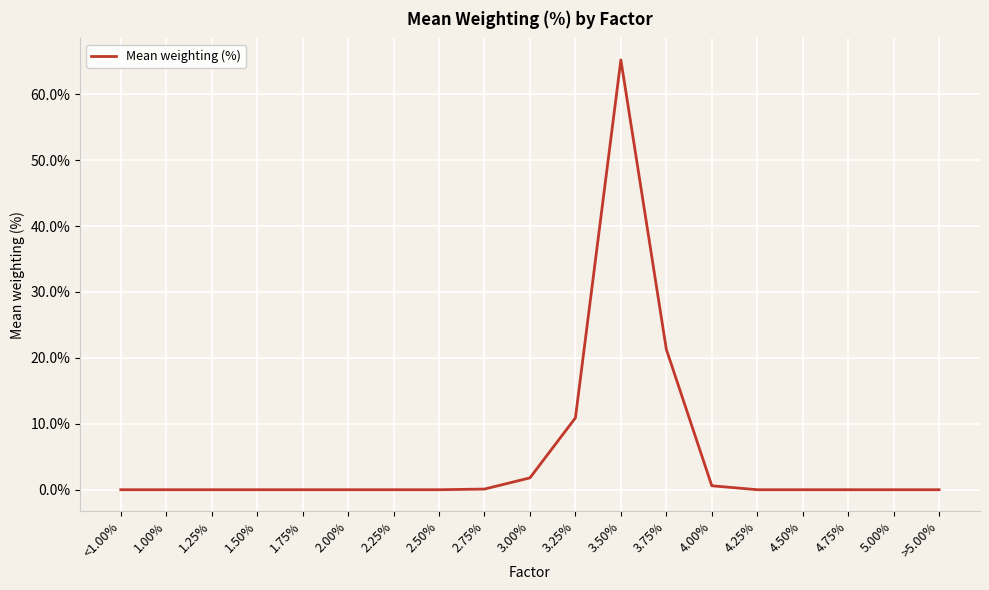

Is it true that the value at 1.25% is 0.0?

True